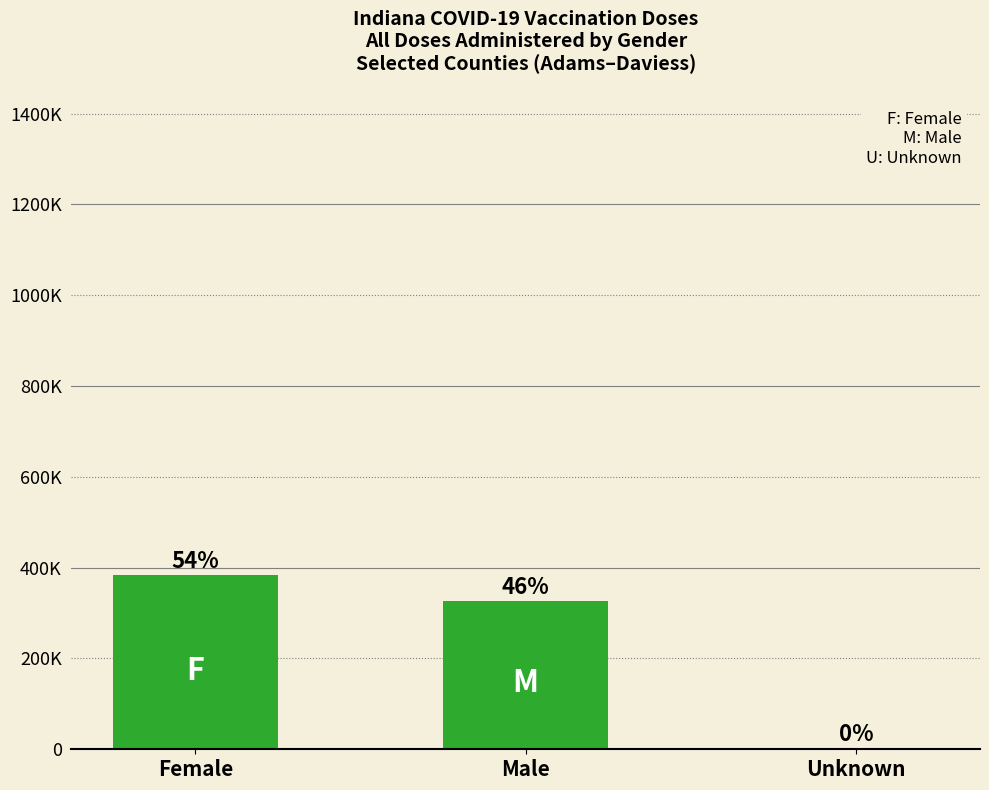

Rank the categories by value from lowest to highest.

Unknown, Male, Female